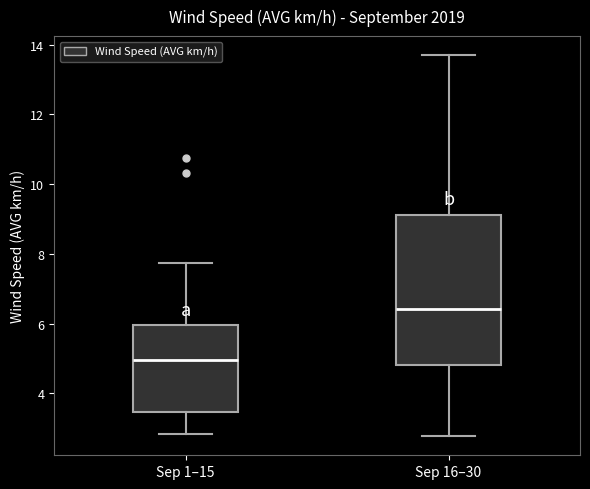

Which box is the tallest, from its lower edge to its upper edge?

Sep 16–30